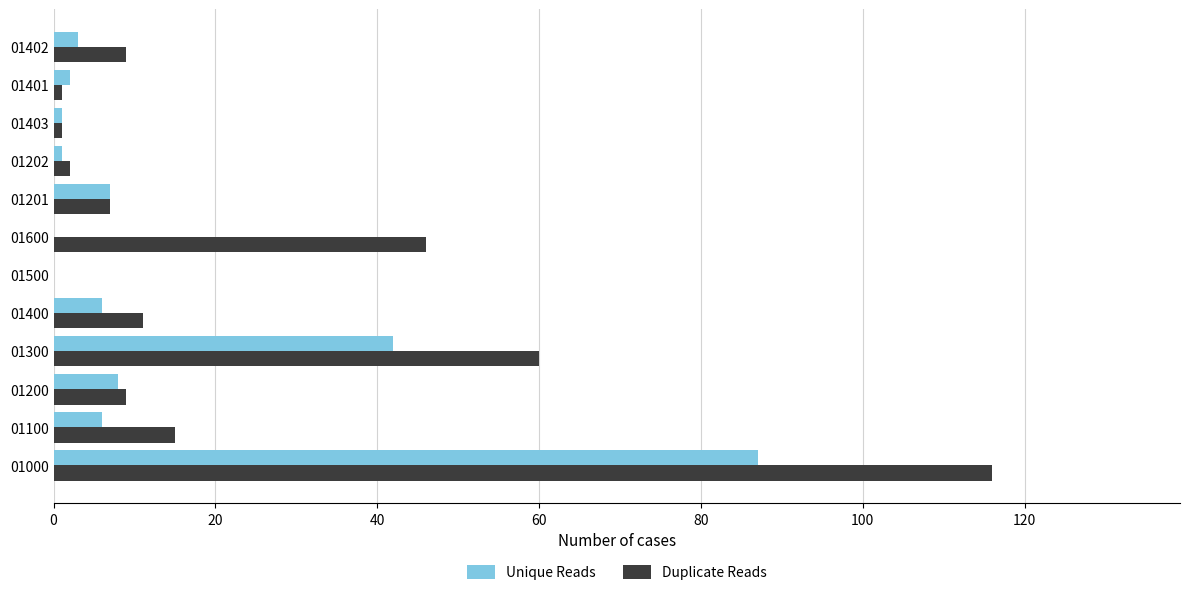

At which category does the chart reach its peak across all series?

01000